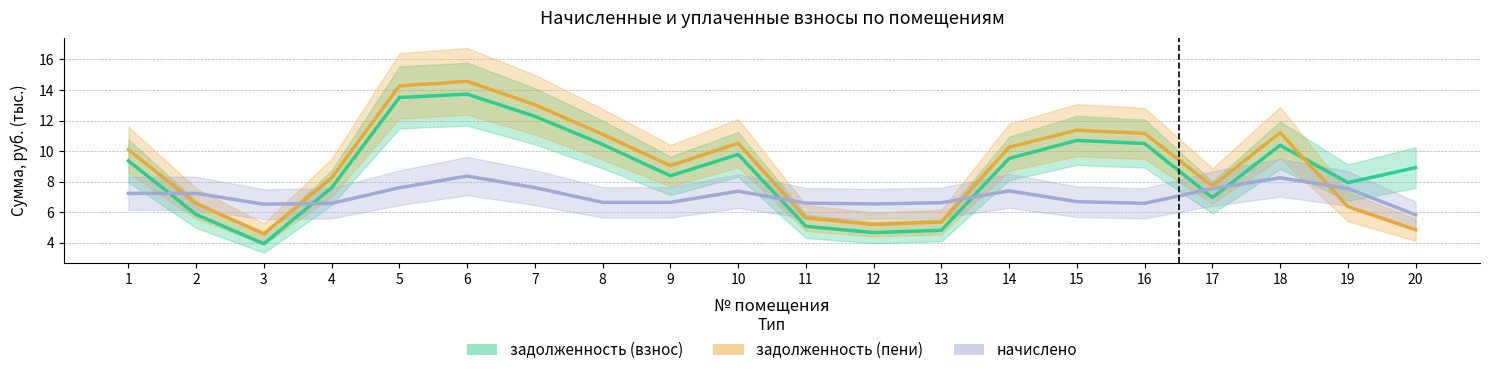

Which category has the lowest value in the задолженность (взнос) series?

3